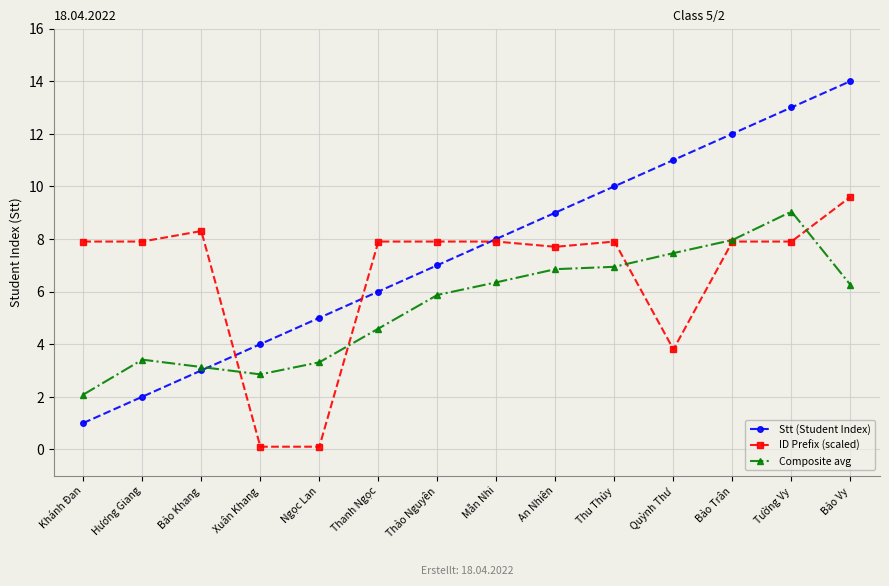

Which series changed the most between Hương Giang and Xuân Khang?

ID Prefix (scaled)